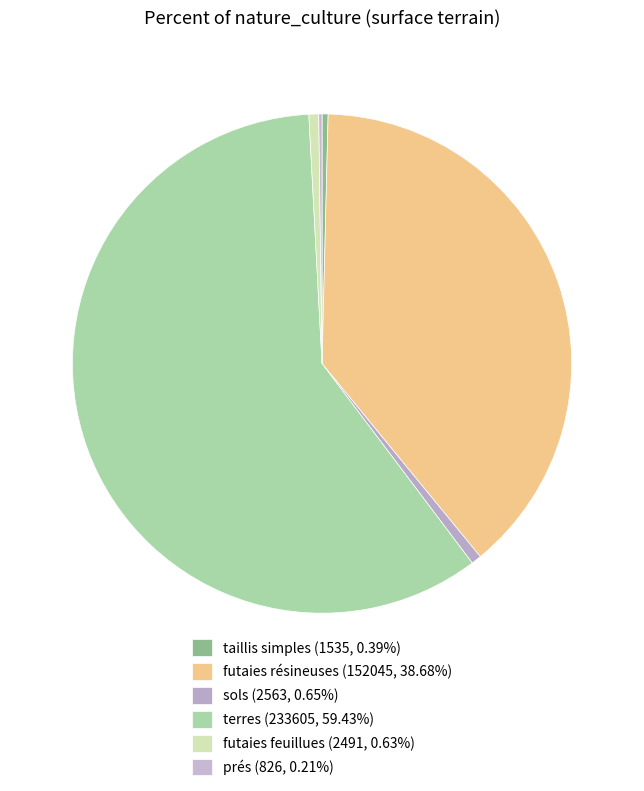

Which slice is the smallest?

prés